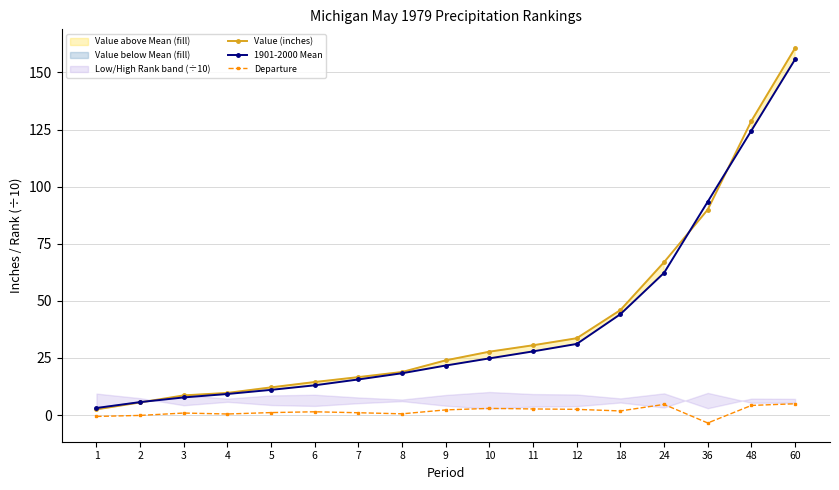

Between 7 and 60, which series saw the biggest shift?

Value (inches)